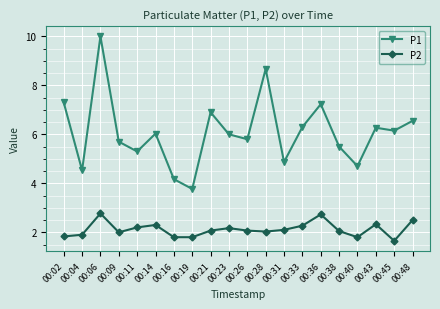

At which label does P1 reach its peak?

00:06